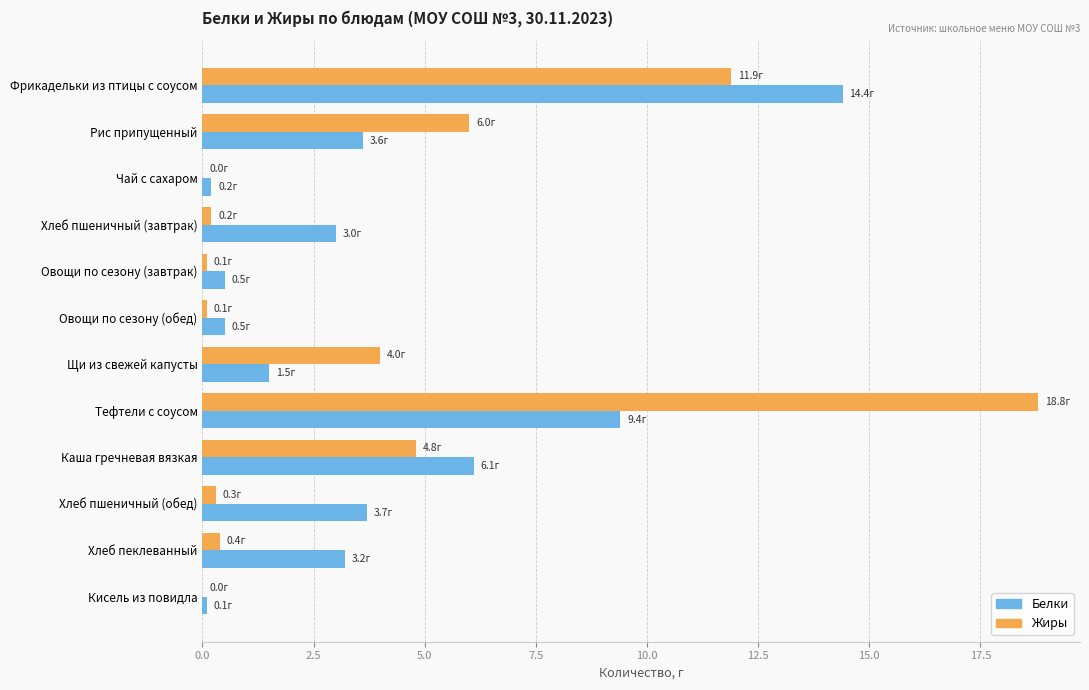

Which series has the widest spread of values?

Жиры